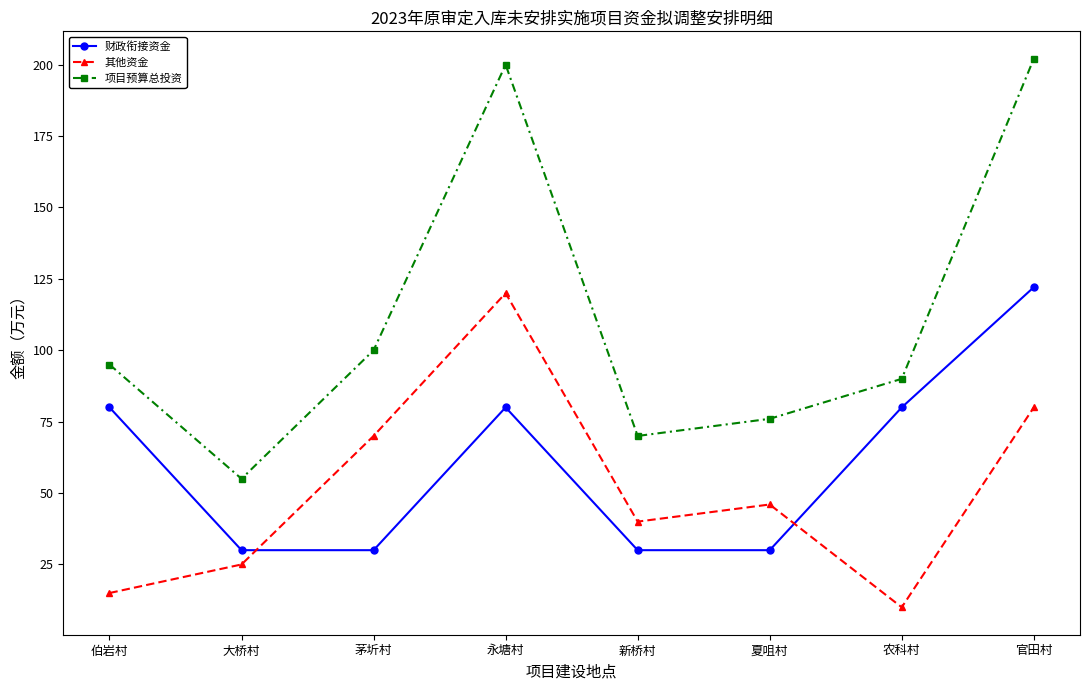

What is the total value across all series at 茅圻村?

200.0